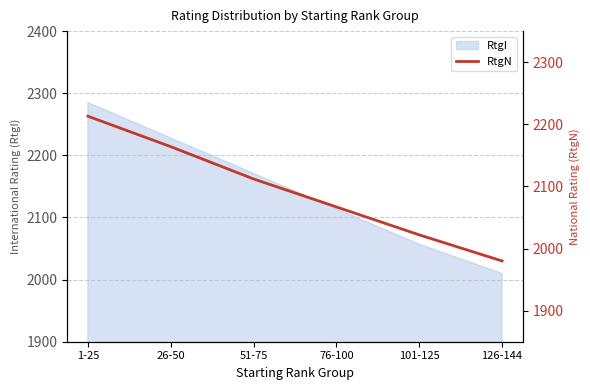

What is the minimum value shown in the chart?

1980